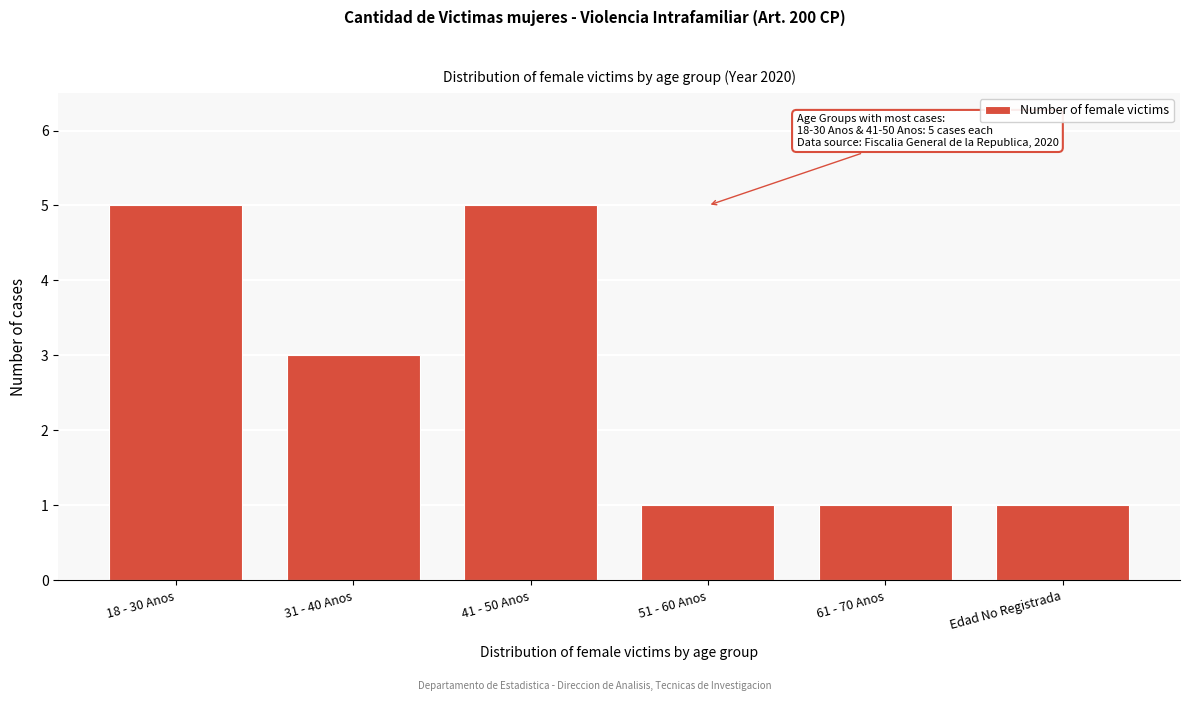

Reading left to right, what are all the values shown in this chart?

18 - 30 Anos=5	31 - 40 Anos=3	41 - 50 Anos=5	51 - 60 Anos=1	61 - 70 Anos=1	Edad No Registrada=1